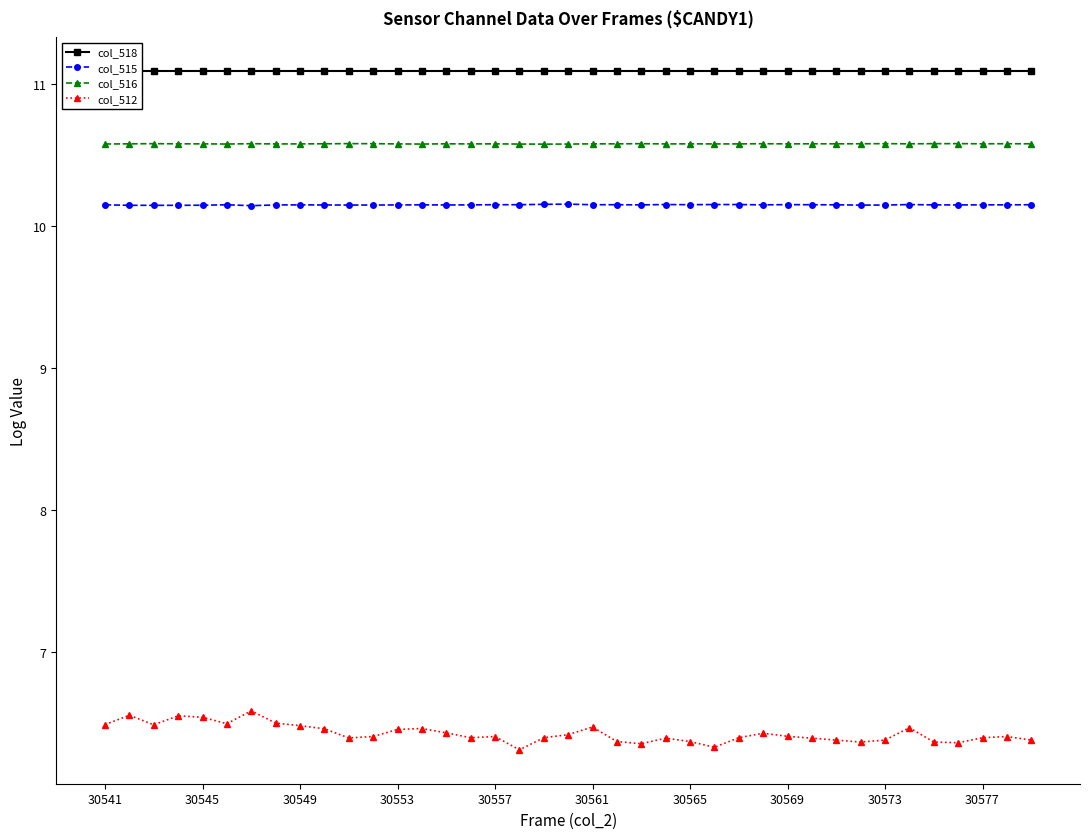

What are all the series names shown in the legend?

col_518, col_515, col_516, col_512